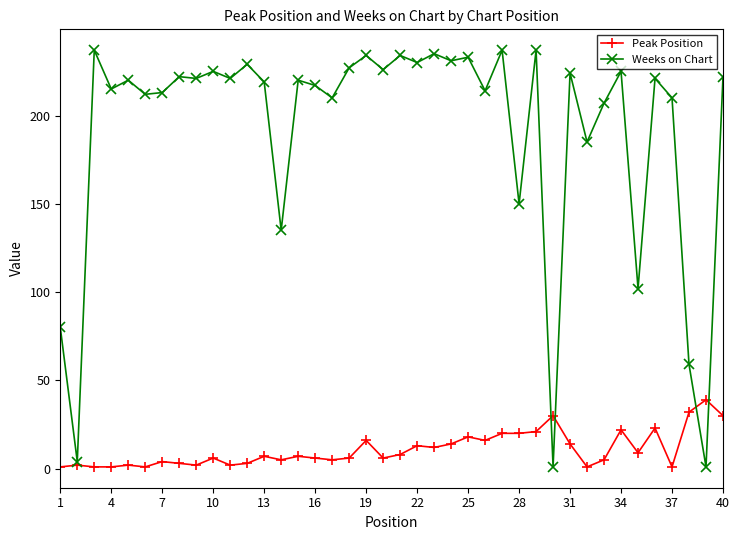

What is the maximum value for Weeks on Chart?

237